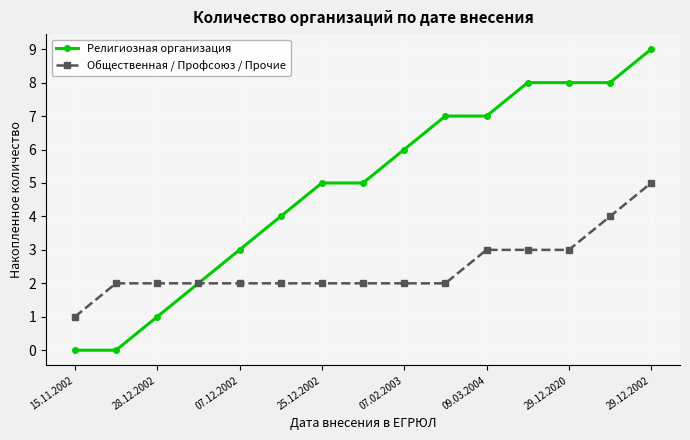

What is the lowest value of the Общественная / Профсоюз / Прочие series?

1